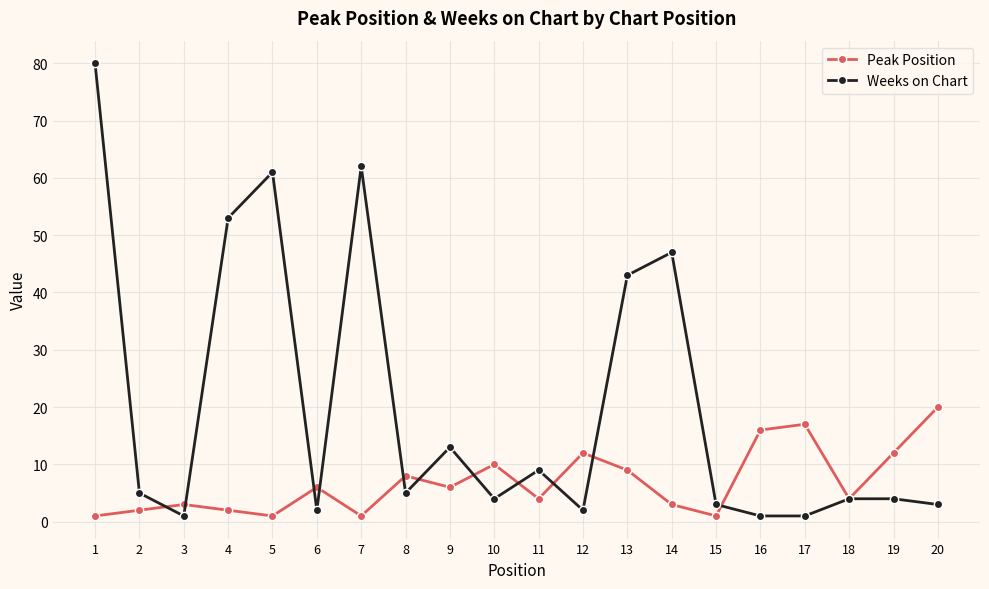

How many lines are shown in the chart?

2